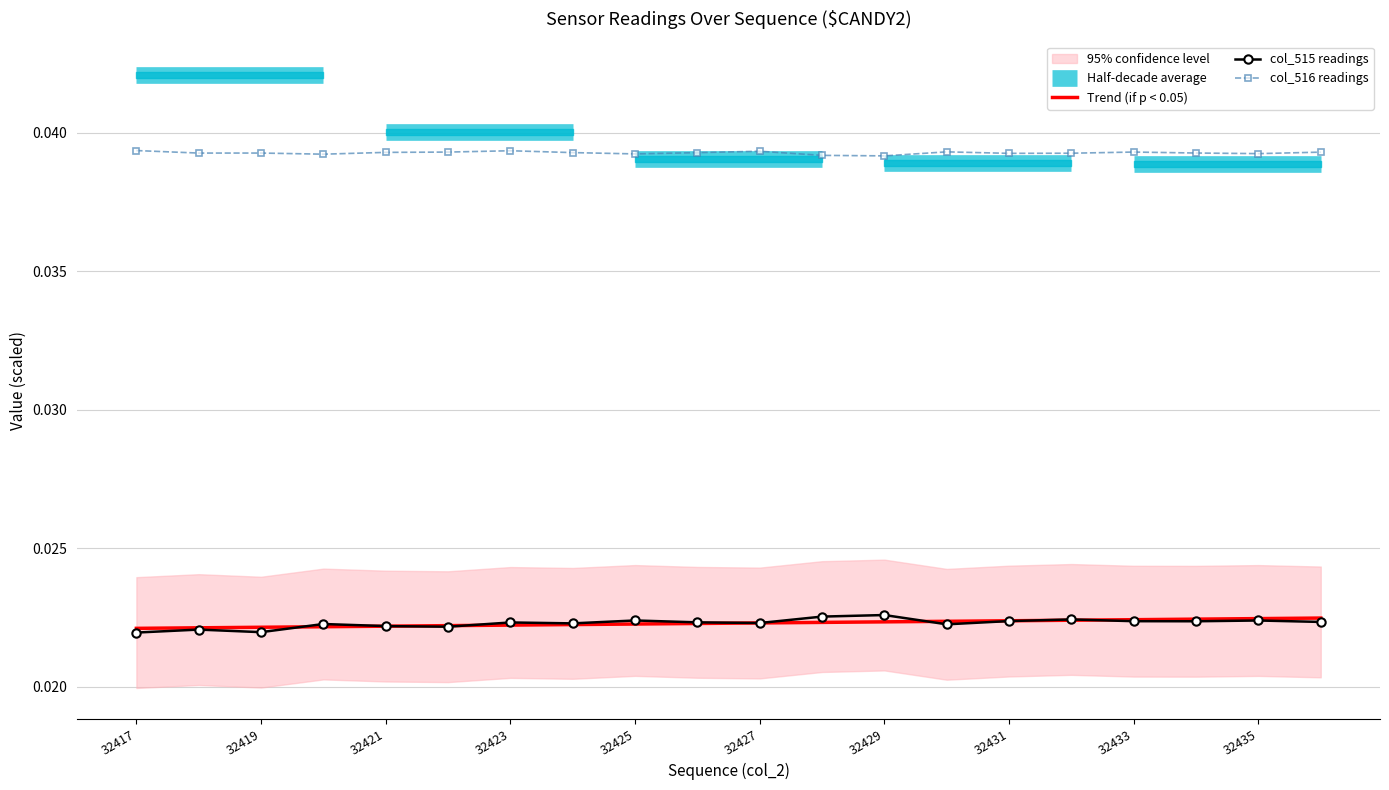

Rank the series by their maximum value, from highest to lowest.

col_516 readings, col_515 readings, Trend (if p < 0.05)